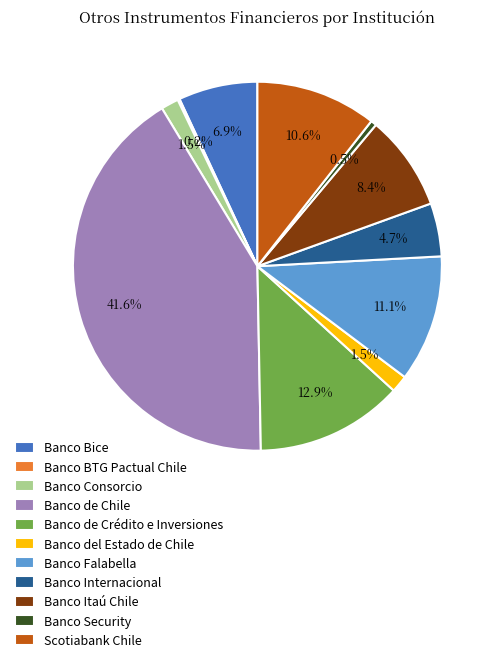

Which has a higher value, Banco Consorcio or Banco Security?

Banco Consorcio